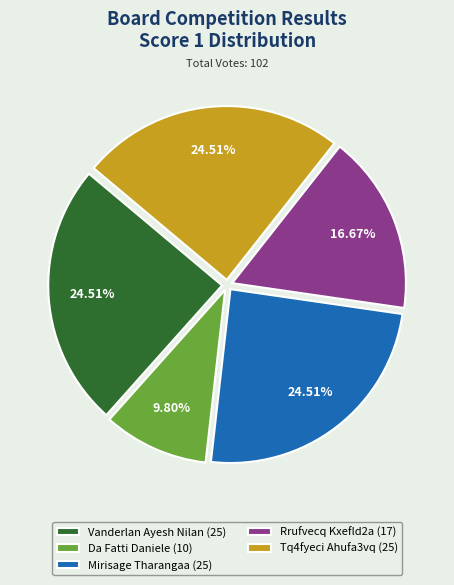

Is there any slice that represents more than half of the pie?

No